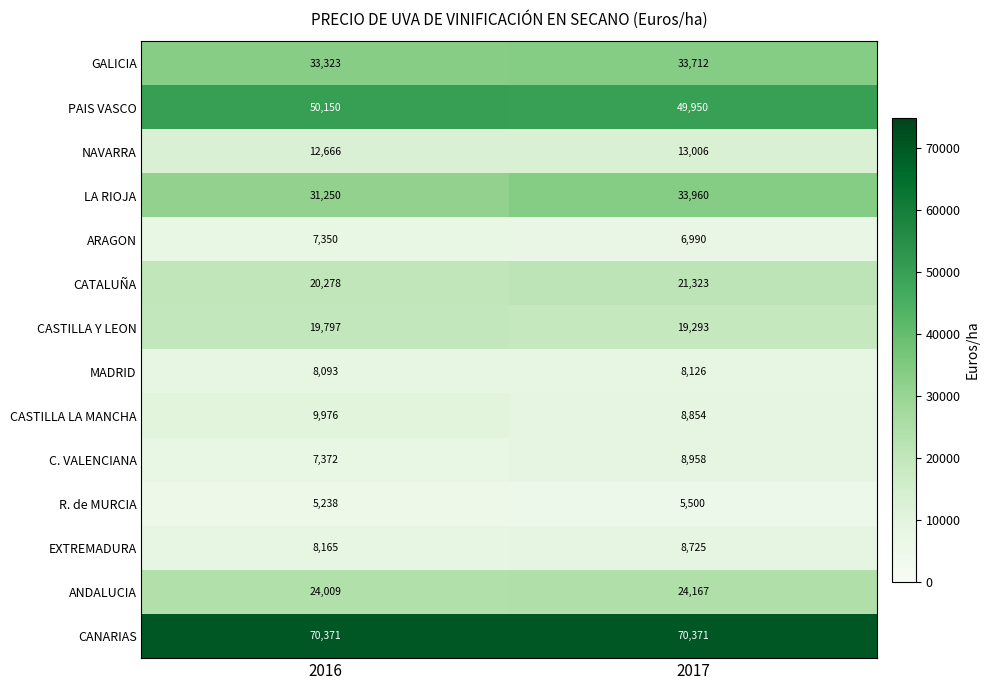

Between 2016 and 2017, which series saw the biggest shift?

LA RIOJA